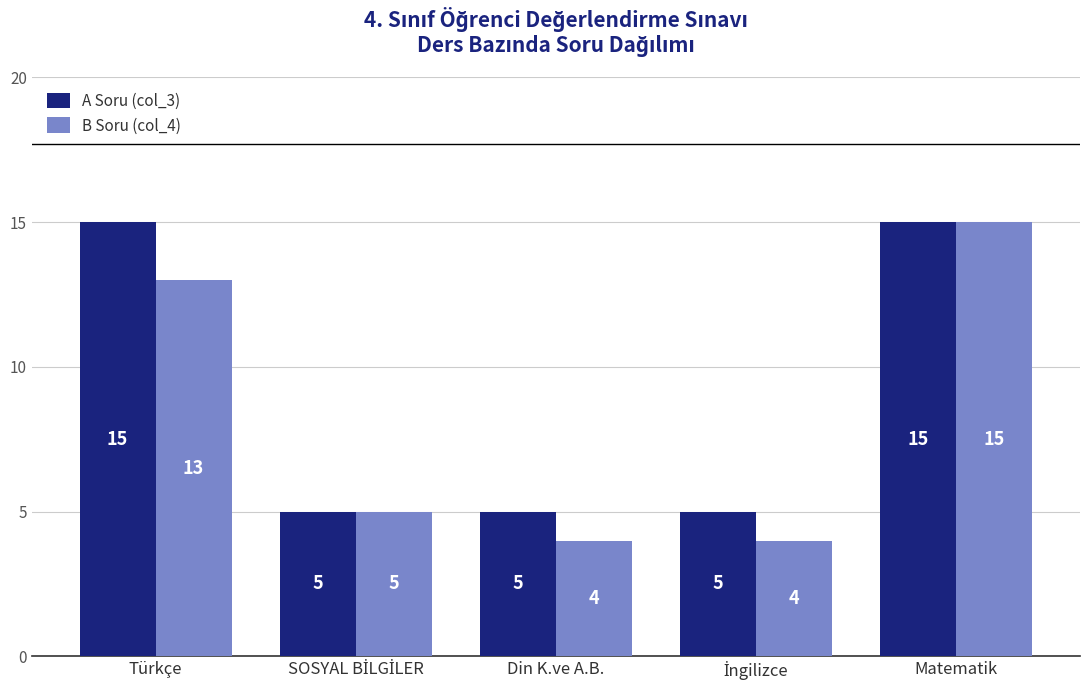

List the series in order of their overall mean, highest first.

A Soru (col_3), B Soru (col_4)